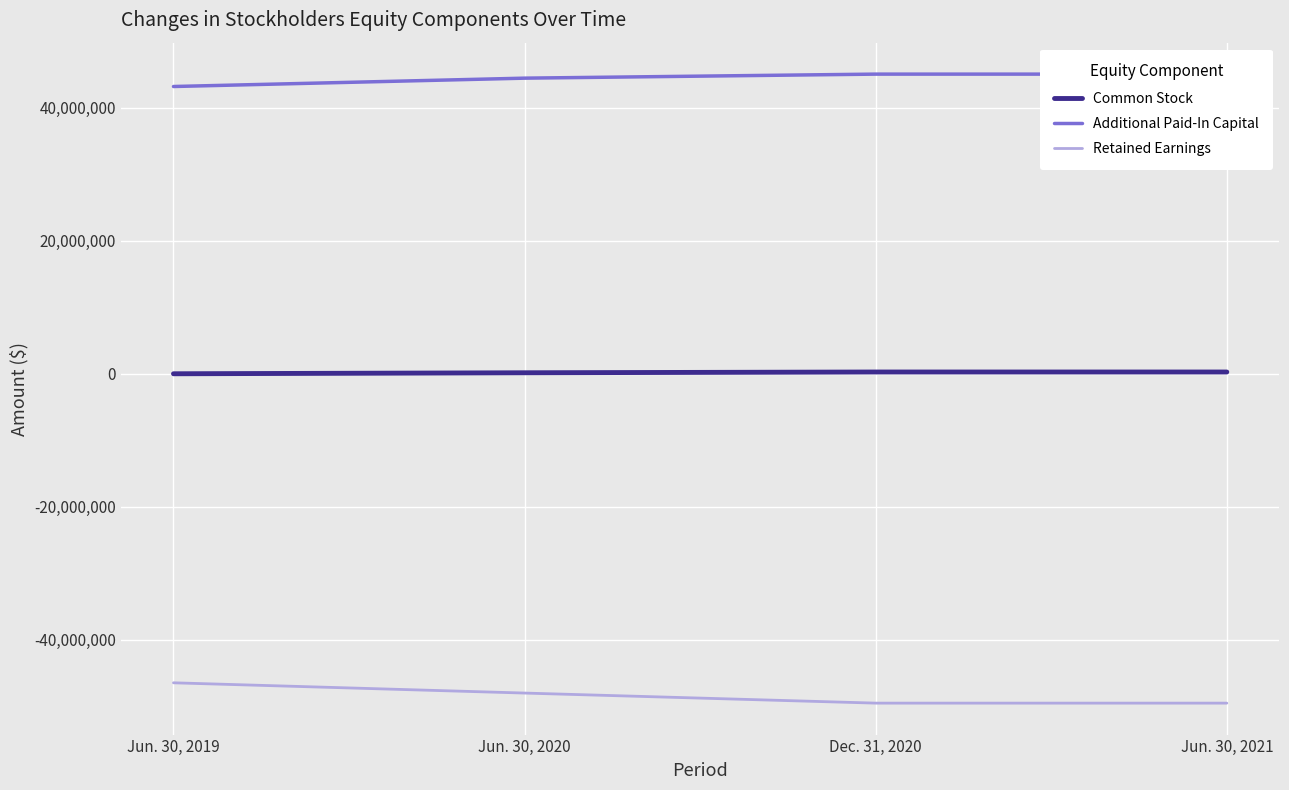

What is the sum of the Retained Earnings values at Jun. 30, 2021 and Jun. 30, 2020?

-97496634